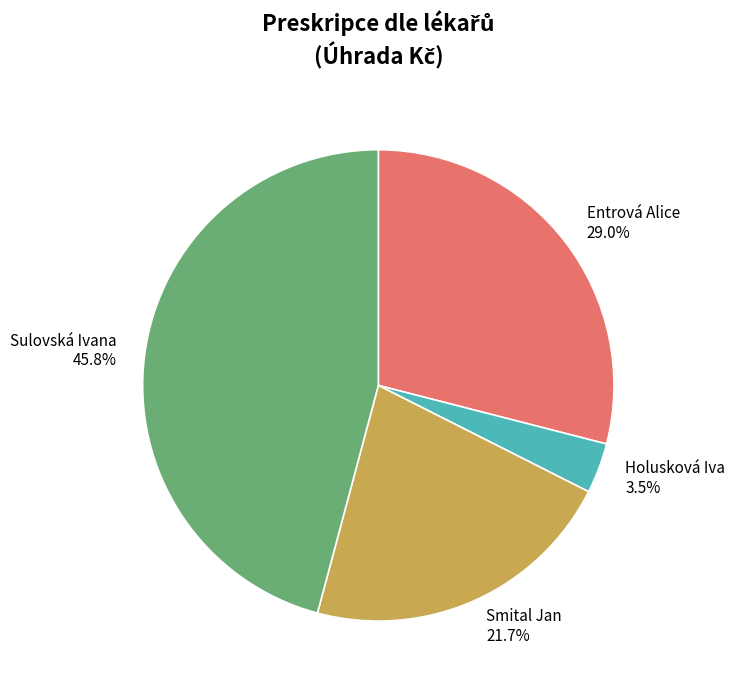

Count the number of slices in the pie.

4